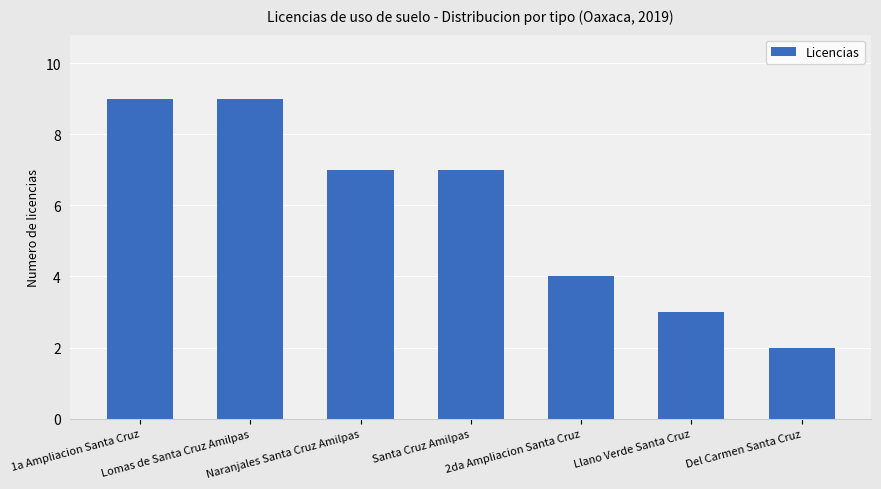

Does the chart contain any negative values?

No